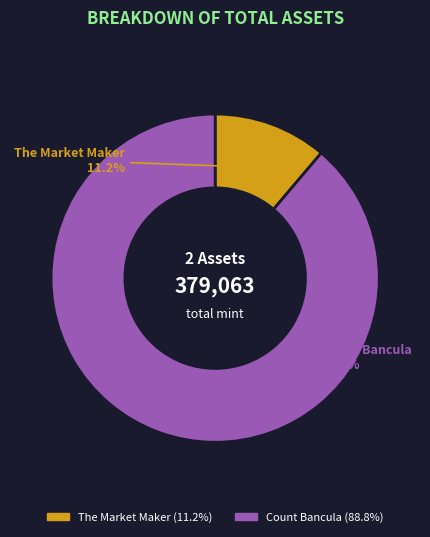

What is the largest slice in the pie chart?

Count Bancula